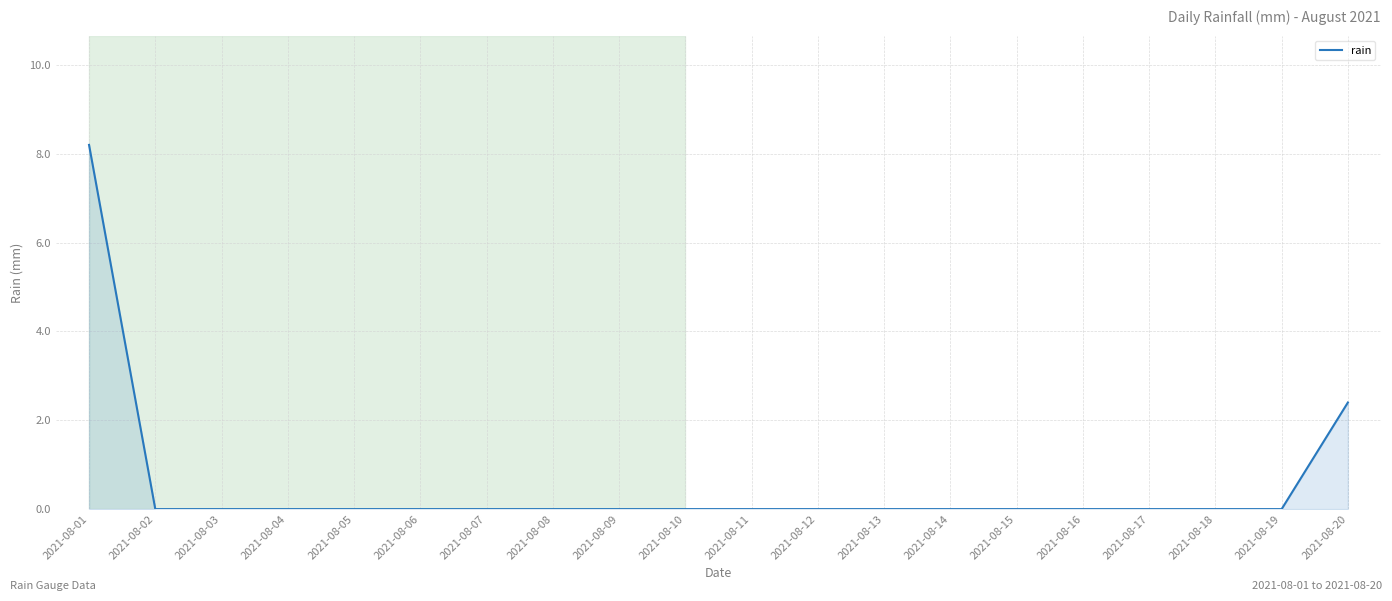

The chart shows a value of -2.8 at 2021-08-12. True or false?

False